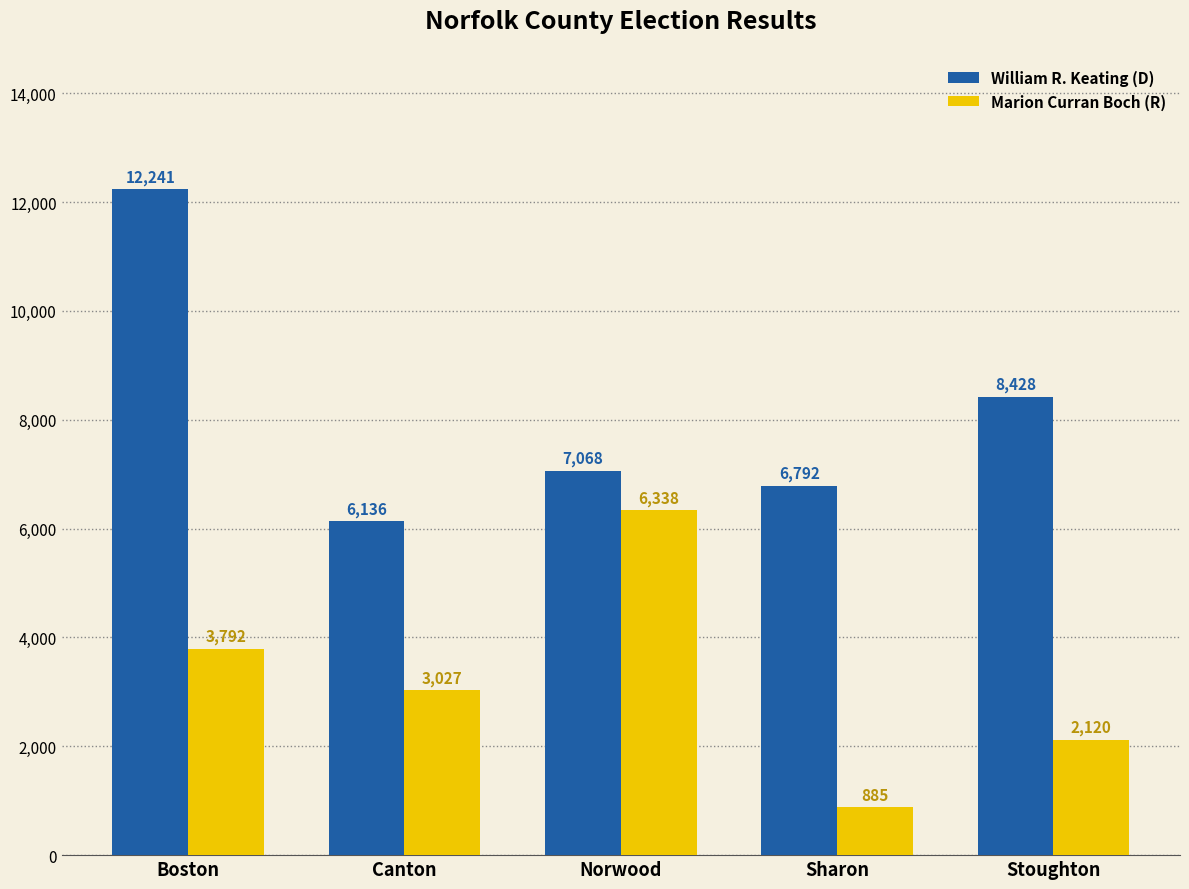

List the series in order of their overall mean, lowest first.

Marion Curran Boch (R), William R. Keating (D)